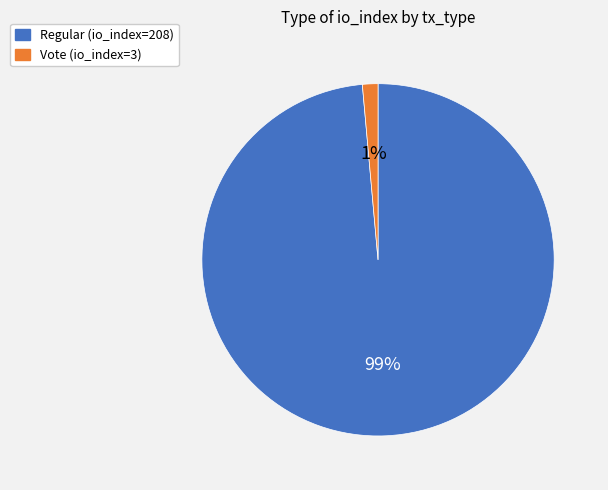

Rank the categories by value from lowest to highest.

Vote (io_index=3), Regular (io_index=208)